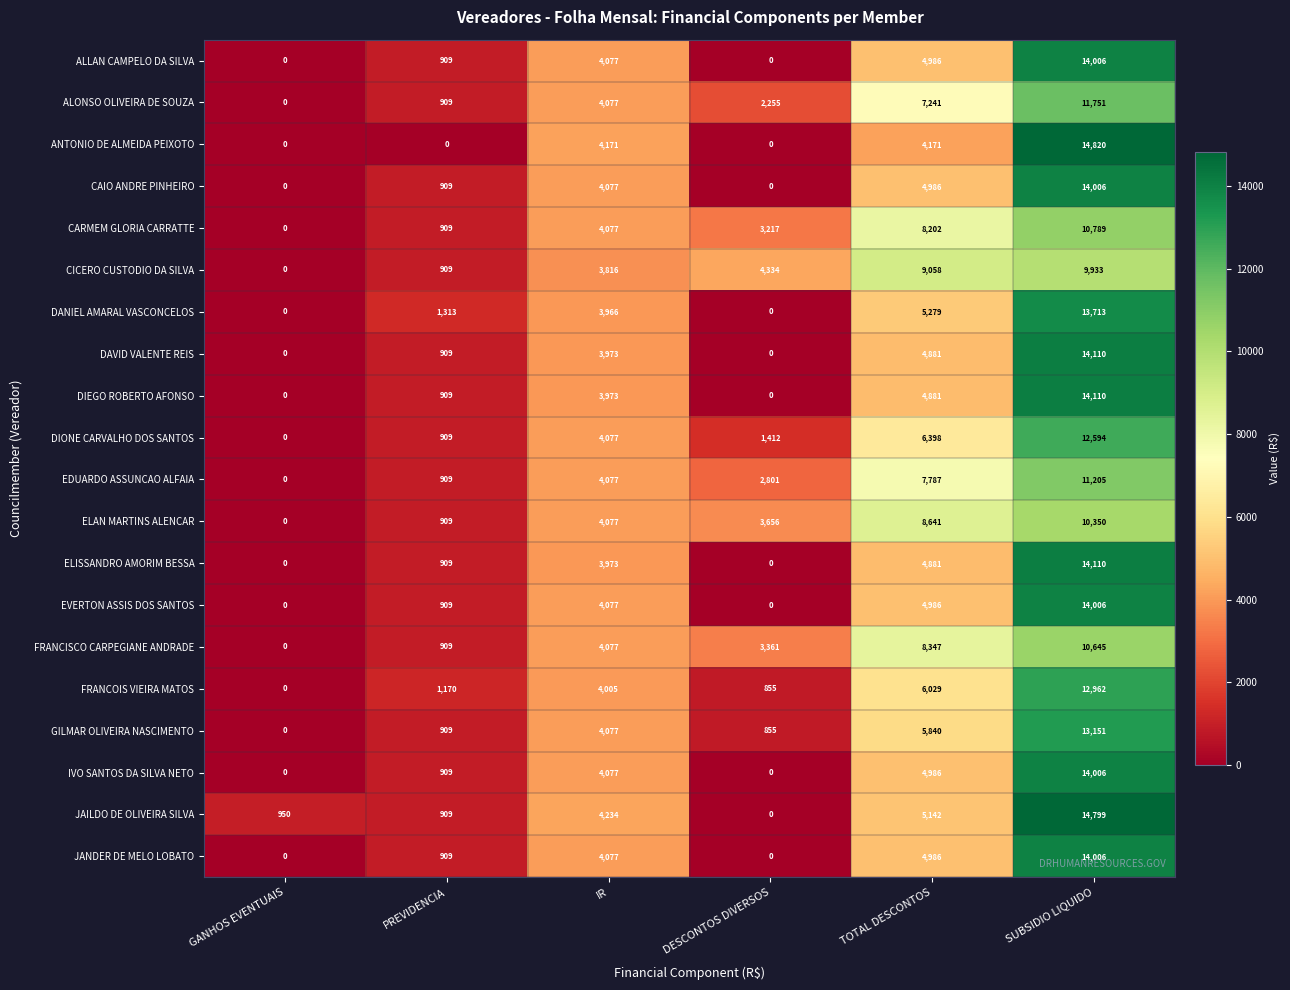

Where is ELISSANDRO AMORIM BESSA nearest to the value 7055?

TOTAL DESCONTOS